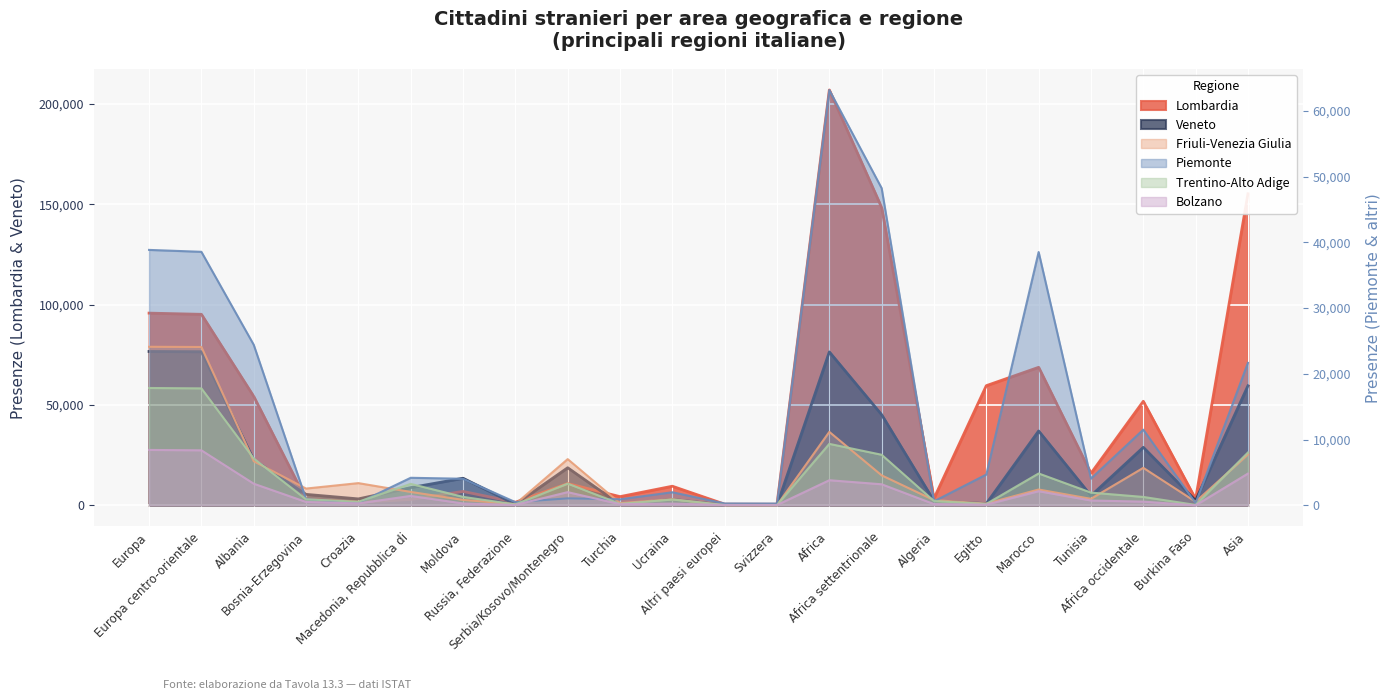

Reading left to right, extract all data points from this chart.

Veneto: Europa=76674	Europa centro-orientale=76568	Albania=22661	Bosnia-Erzegovina=5492	Croazia=3229	Macedonia, Repubblica di=8852	Moldova=13509	Russia, Federazione=551	Serbia/Kosovo/Montenegro=18742	Turchia=440	Ucraina=2995	Altri paesi europei=106	Svizzera=99	Africa=76457	Africa settentrionale=45172	Algeria=2218	Egitto=877	Marocco=37075	Tunisia=4823	Africa occidentale=28933	Burkina Faso=2407	Asia=59591
Trentino-Alto Adige: Europa=17852	Europa centro-orientale=17791	Albania=7135	Bosnia-Erzegovina=919	Croazia=550	Macedonia, Repubblica di=3270	Moldova=1291	Russia, Federazione=137	Serbia/Kosovo/Montenegro=3314	Turchia=231	Ucraina=888	Altri paesi europei=61	Svizzera=57	Africa=9352	Africa settentrionale=7696	Algeria=662	Egitto=215	Marocco=4851	Tunisia=1941	Africa occidentale=1281	Burkina Faso=70	Asia=8037
Bolzano: Europa=8430	Europa centro-orientale=8372	Albania=3296	Bosnia-Erzegovina=518	Croazia=299	Macedonia, Repubblica di=1438	Moldova=291	Russia, Federazione=62	Serbia/Kosovo/Montenegro=2013	Turchia=180	Ucraina=268	Altri paesi europei=58	Svizzera=54	Africa=3823	Africa settentrionale=3207	Algeria=195	Egitto=112	Marocco=2155	Tunisia=740	Africa occidentale=569	Burkina Faso=11	Asia=4835
Lombardia: Europa=95787	Europa centro-orientale=95189	Albania=54292	Bosnia-Erzegovina=2910	Croazia=1562	Macedonia, Repubblica di=2934	Moldova=6944	Russia, Federazione=1553	Serbia/Kosovo/Montenegro=10866	Turchia=4357	Ucraina=9546	Altri paesi europei=598	Svizzera=558	Africa=206948	Africa settentrionale=148369	Algeria=3476	Egitto=59639	Marocco=68788	Tunisia=15977	Africa occidentale=51855	Burkina Faso=3173	Asia=155238
Friuli-Venezia Giulia: Europa=24117	Europa centro-orientale=24087	Albania=6719	Bosnia-Erzegovina=2556	Croazia=3384	Macedonia, Repubblica di=2044	Moldova=834	Russia, Federazione=199	Serbia/Kosovo/Montenegro=7033	Turchia=330	Ucraina=951	Altri paesi europei=30	Svizzera=29	Africa=11175	Africa settentrionale=4567	Algeria=800	Egitto=269	Marocco=2411	Tunisia=994	Africa occidentale=5706	Burkina Faso=551	Asia=7729
Piemonte: Europa=38850	Europa centro-orientale=38560	Albania=24426	Bosnia-Erzegovina=951	Croazia=378	Macedonia, Repubblica di=4194	Moldova=4049	Russia, Federazione=494	Serbia/Kosovo/Montenegro=1068	Turchia=928	Ucraina=1995	Altri paesi europei=290	Svizzera=278	Africa=63168	Africa settentrionale=48236	Algeria=617	Egitto=4688	Marocco=38527	Tunisia=4073	Africa occidentale=11516	Burkina Faso=347	Asia=21678